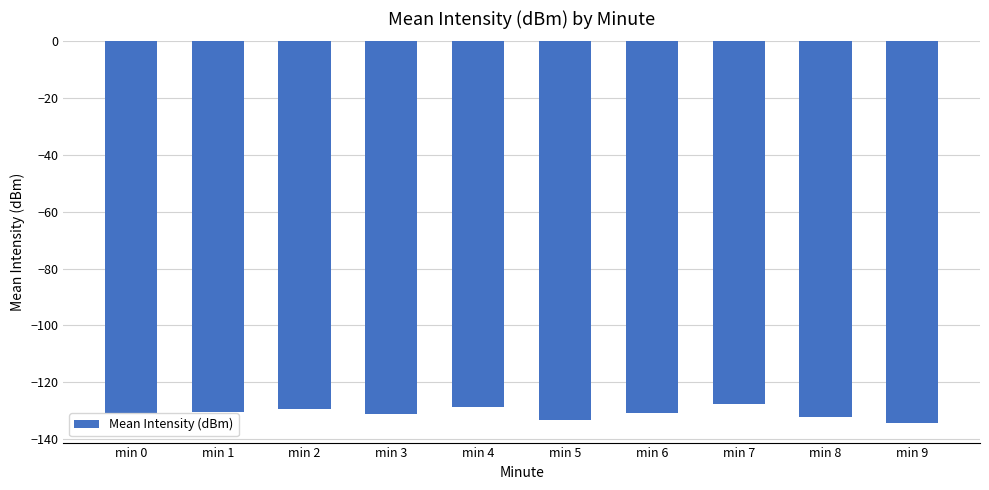

What is the value of the 8th bar from the left?

-127.6